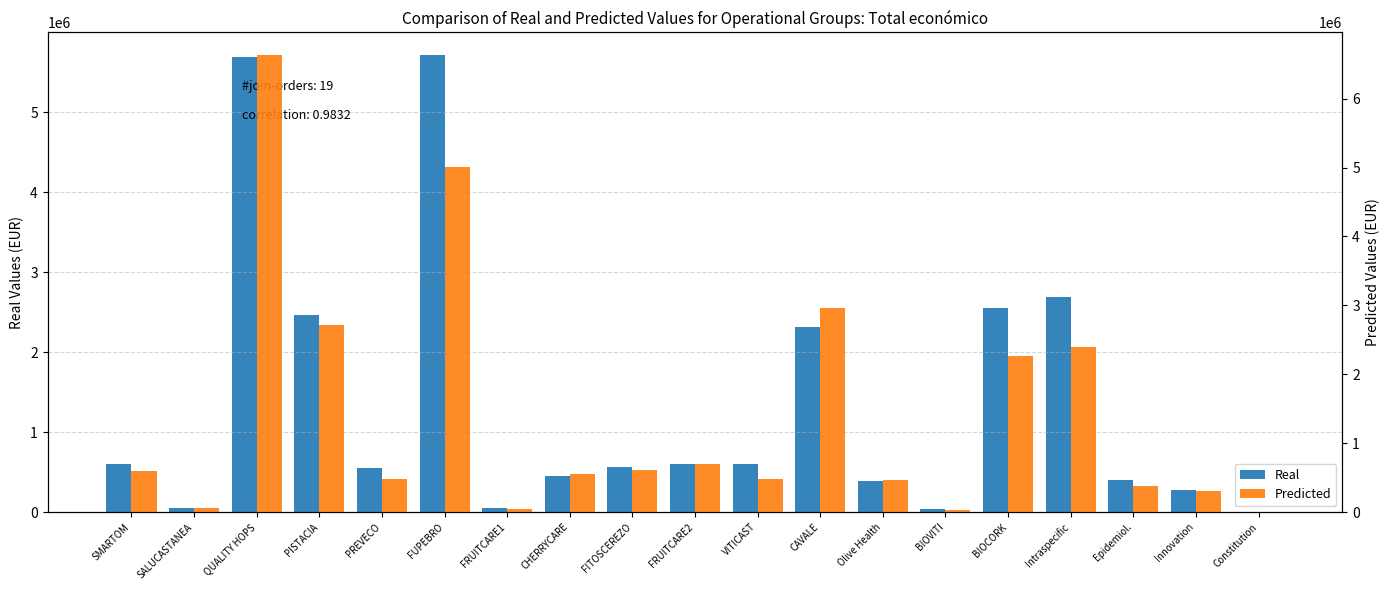

What is the greatest value displayed?

6629482.2